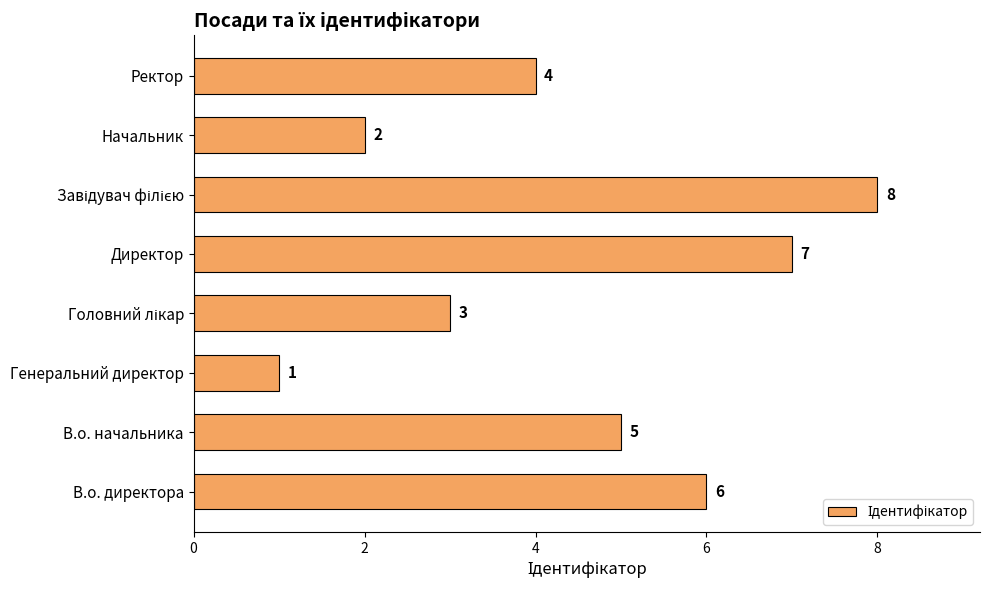

Which category has the lowest value across all series?

Генеральний директор